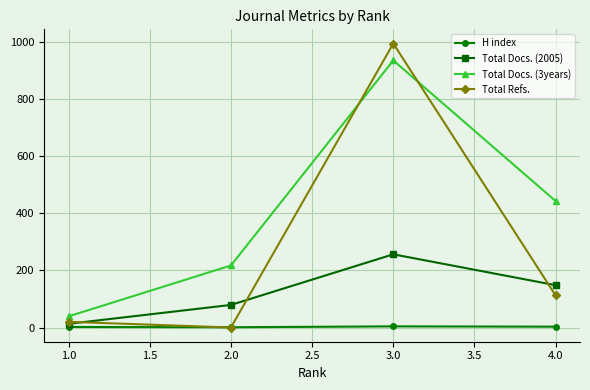

True or false: Total Docs. (3years) has more than 2 interior local peaks.

False